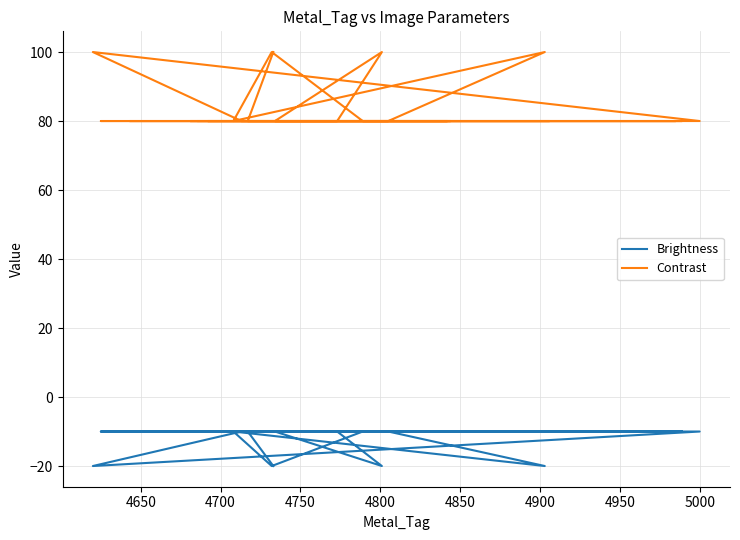

Rank the series by their average value, from highest to lowest.

Contrast, Brightness